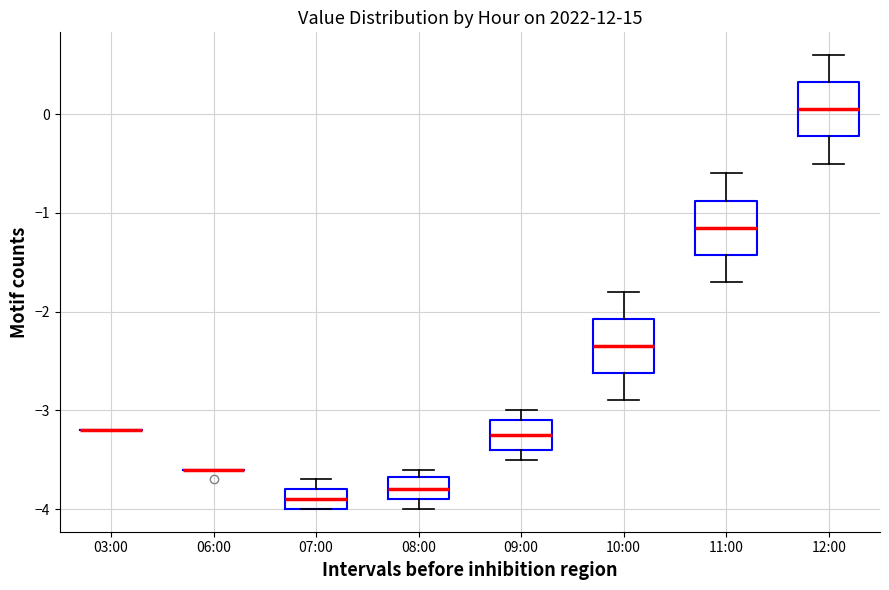

Where does the median line of the box for 07:00 sit on the y-axis? The values are not printed on the chart, so give them approximately, as read against the axis.

-3.9